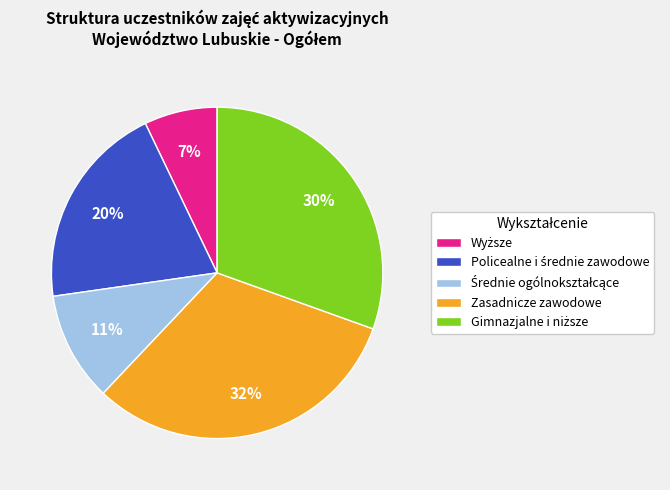

Is there a majority slice in this chart?

No